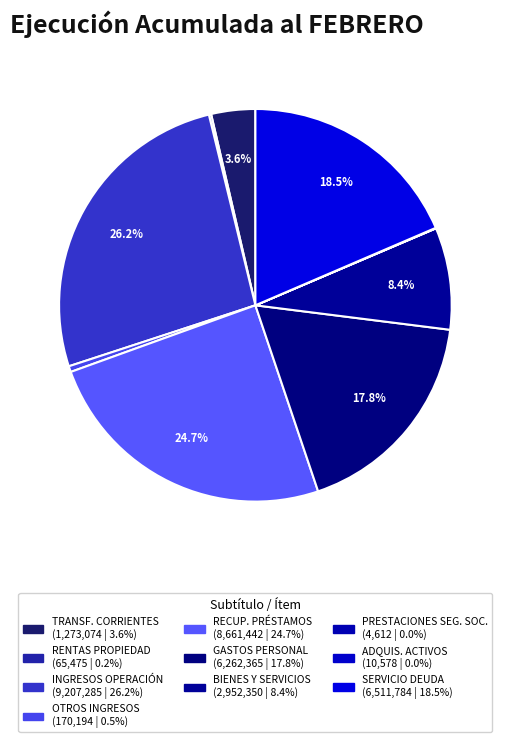

Rank the categories by value from lowest to highest.

PRESTACIONES DE SEGURIDAD SOCIAL, ADQUISICIÓN DE ACTIVOS NO FINANCIEROS, RENTAS DE LA PROPIEDAD, OTROS INGRESOS CORRIENTES, TRANSFERENCIAS CORRIENTES, BIENES Y SERVICIOS DE CONSUMO, GASTOS EN PERSONAL, SERVICIO DE LA DEUDA, RECUPERACIÓN DE PRESTAMOS, INGRESOS DE OPERACIÓN